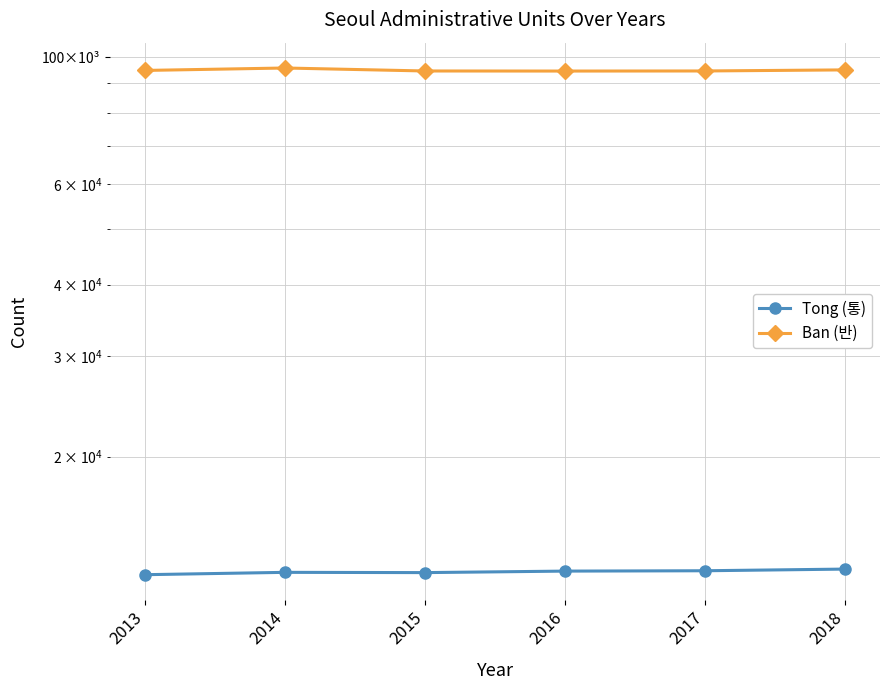

Read the Tong (통) value at 2018, to the nearest 10.

12710